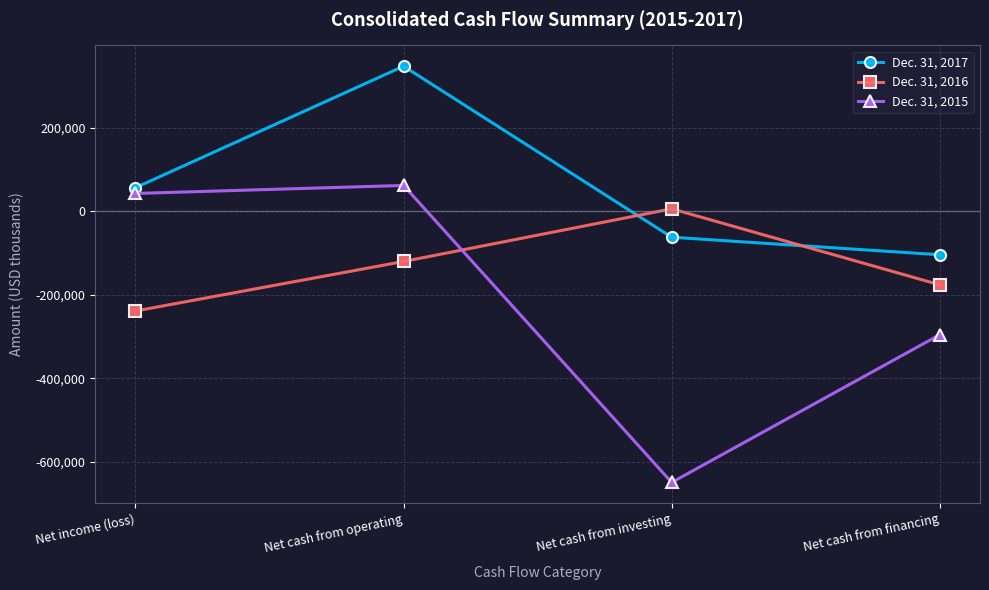

Count the number of categories in the chart.

4